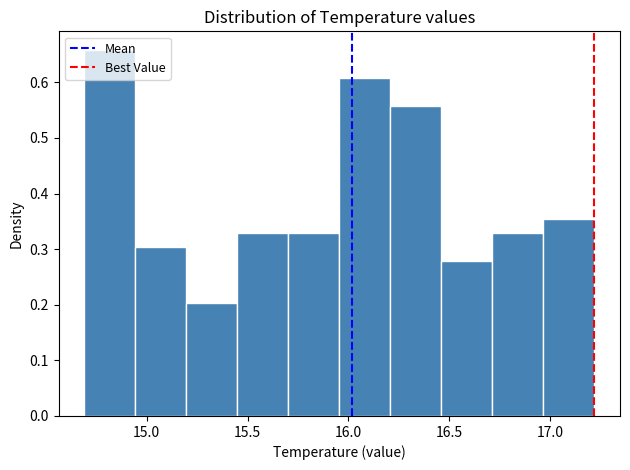

Reading left to right, transcribe this chart: for each bar, give the range it covers on the x-axis and its height. Neither the bar edges nor the heights are printed on the chart, so give them approximately, as read against the axes.

14.70 to 14.95: 0.66
14.95 to 15.20: 0.30
15.20 to 15.45: 0.20
15.45 to 15.70: 0.33
15.70 to 15.95: 0.33
15.95 to 16.20: 0.61
16.20 to 16.45: 0.56
16.45 to 16.70: 0.28
16.70 to 16.95: 0.33
16.95 to 17.20: 0.35